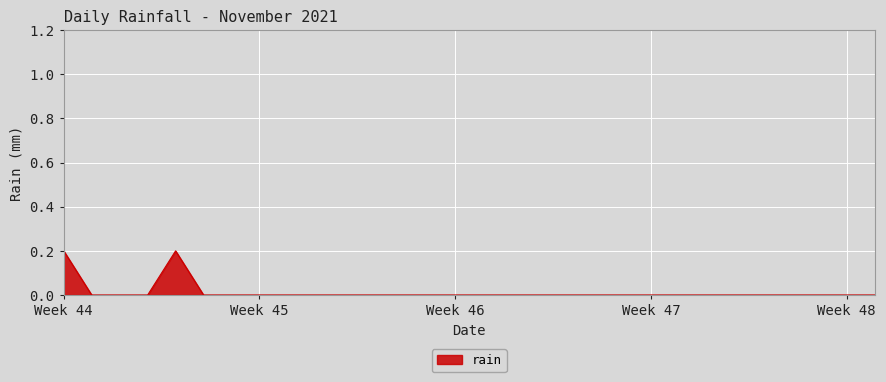

Does the chart display data point markers on the line(s)?

No